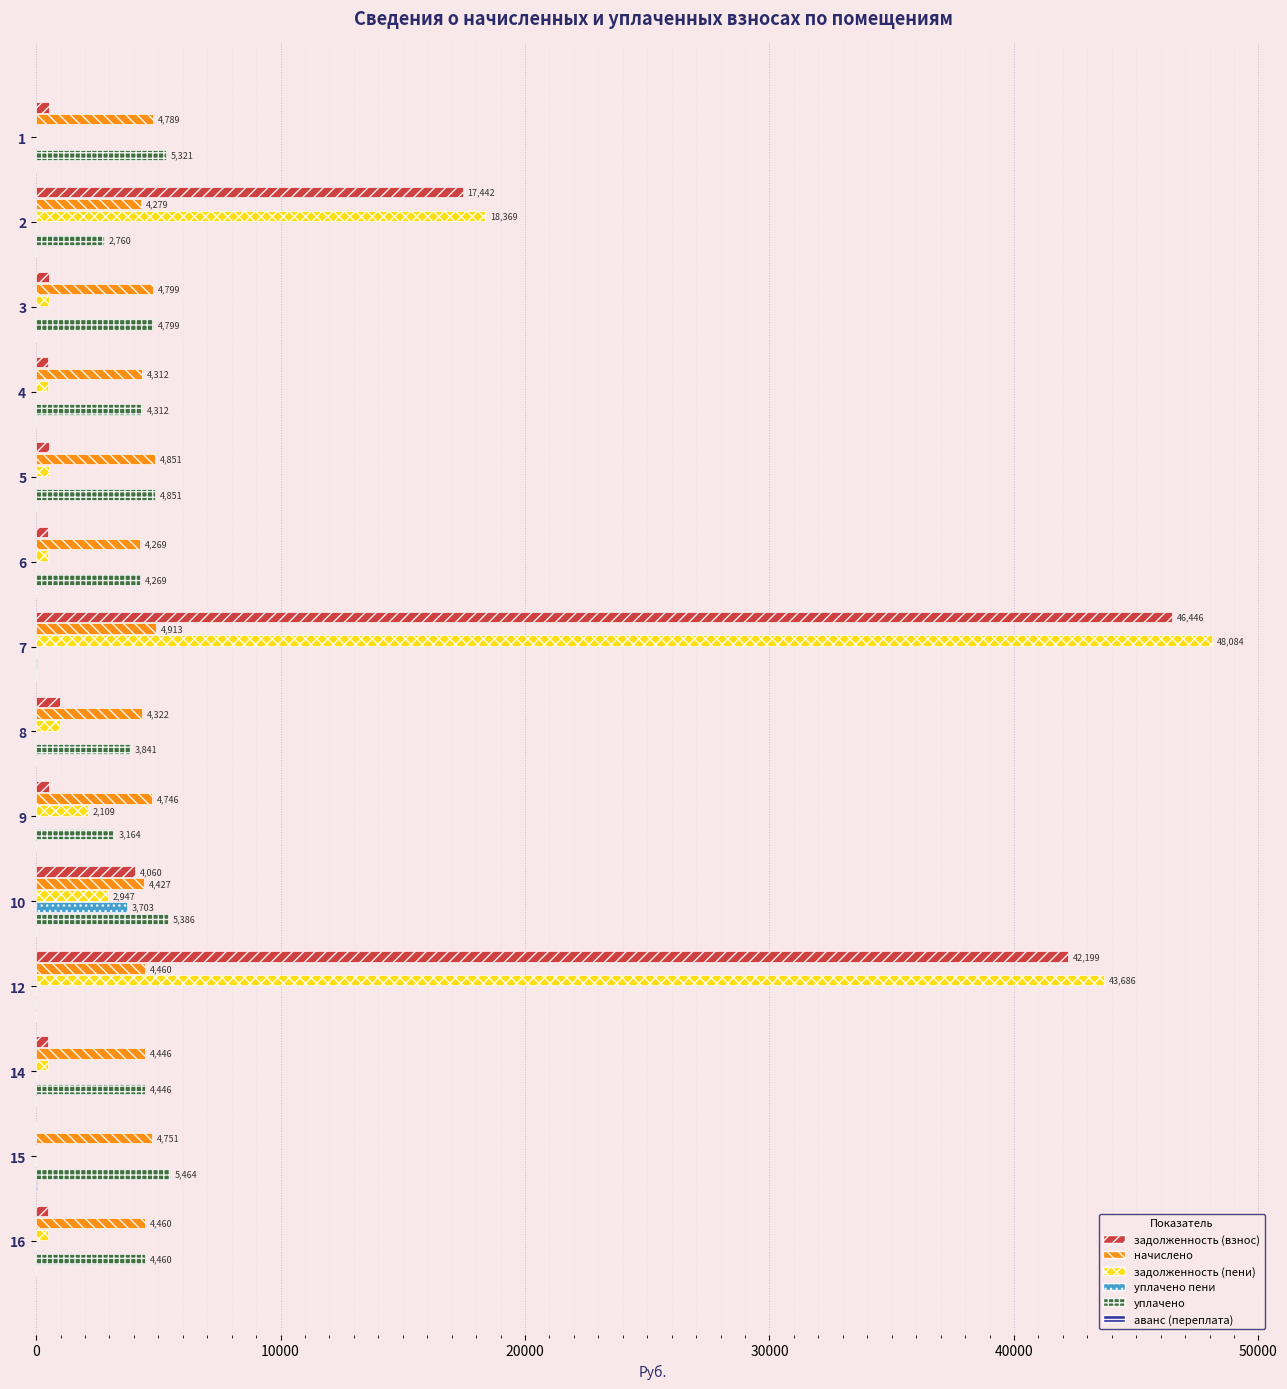

At which category is the sum across all series the highest?

7